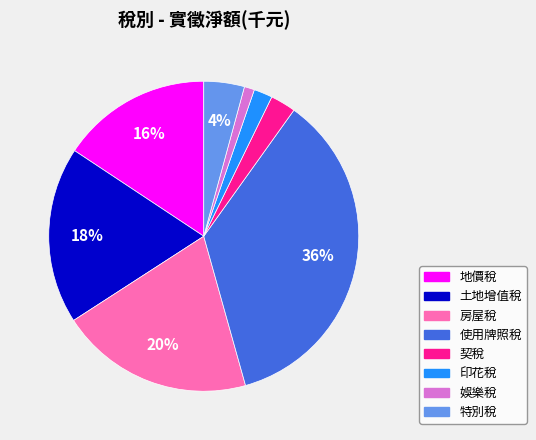

Is it true that 房屋稅 is 20% of the pie?

True